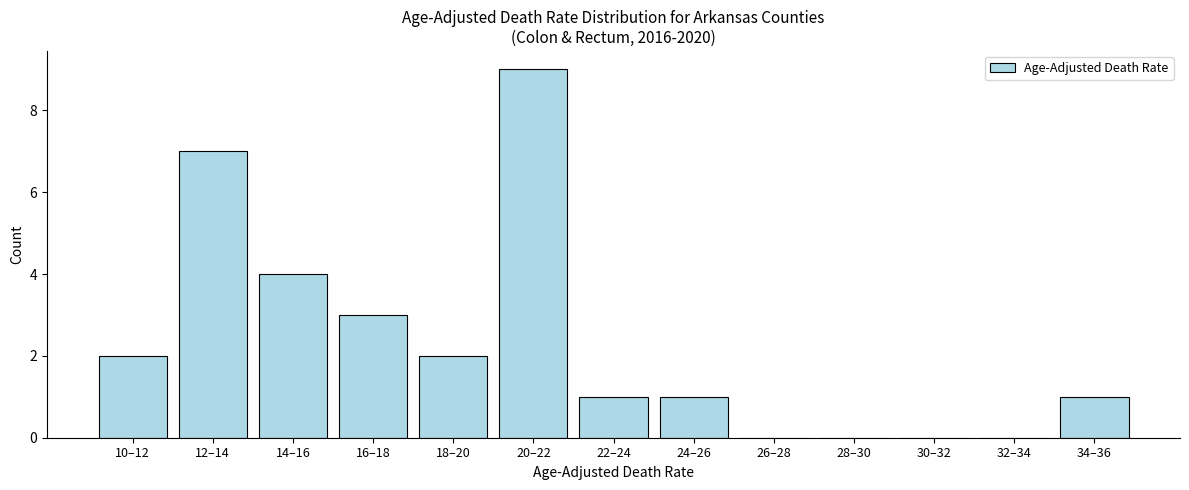

Reading right to left, list all the values displayed in this chart.

34–36=1	32–34=0	30–32=0	28–30=0	26–28=0	24–26=1	22–24=1	20–22=9	18–20=2	16–18=3	14–16=4	12–14=7	10–12=2